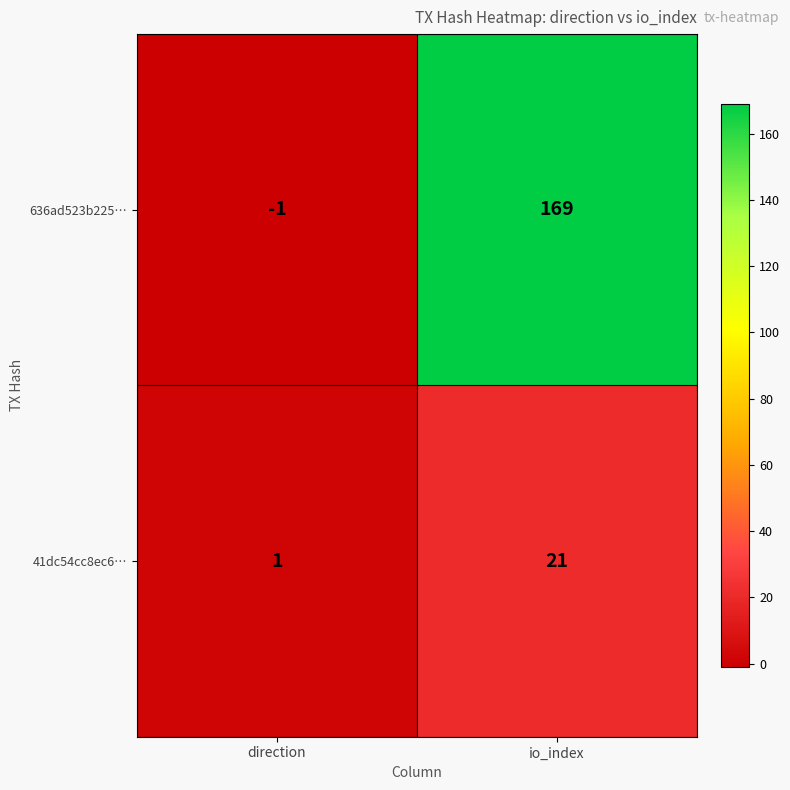

What is the difference between the maximum and minimum values in the 636ad523b225… series?

170